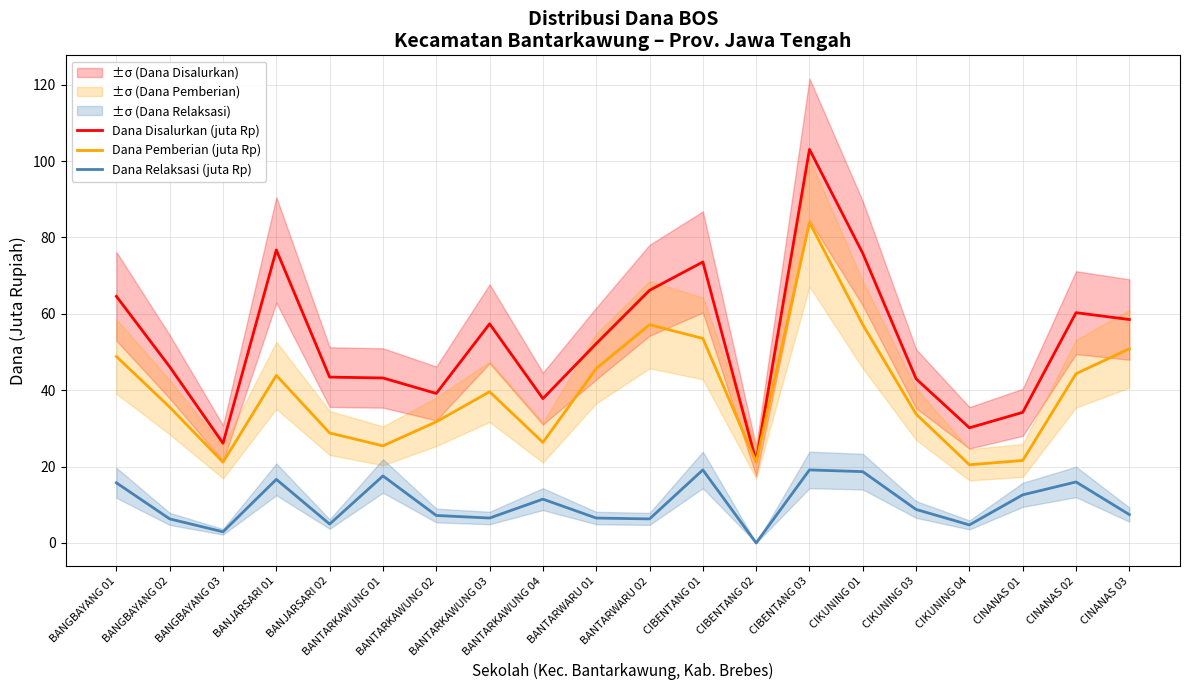

Reading left to right, list all the values displayed in this chart.

Dana Disalurkan (juta Rp): 64.6	46.1	26.1	76.7	43.4	43.2	39.1	57.4	37.8	52.2	66.2	73.6	21.4	103.0	75.8	43.0	30.1	34.2	60.3	58.5
Dana Pemberian (juta Rp): 48.8	35.5	21.1	43.9	28.8	25.4	31.7	39.6	26.3	45.7	57.1	53.5	21.1	83.9	57.1	33.8	20.5	21.6	44.3	50.9
Dana Relaksasi (juta Rp): 15.8	6.3	2.9	16.6	5.0	17.6	7.2	6.5	11.5	6.5	6.3	19.1	0.0	19.1	18.7	8.8	4.7	12.6	16.0	7.4